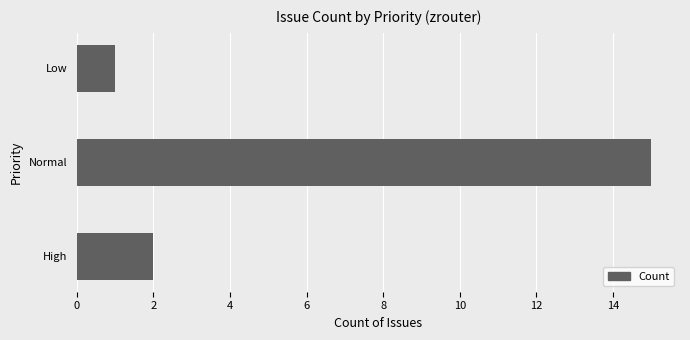

What is the minimum value shown in the chart?

1